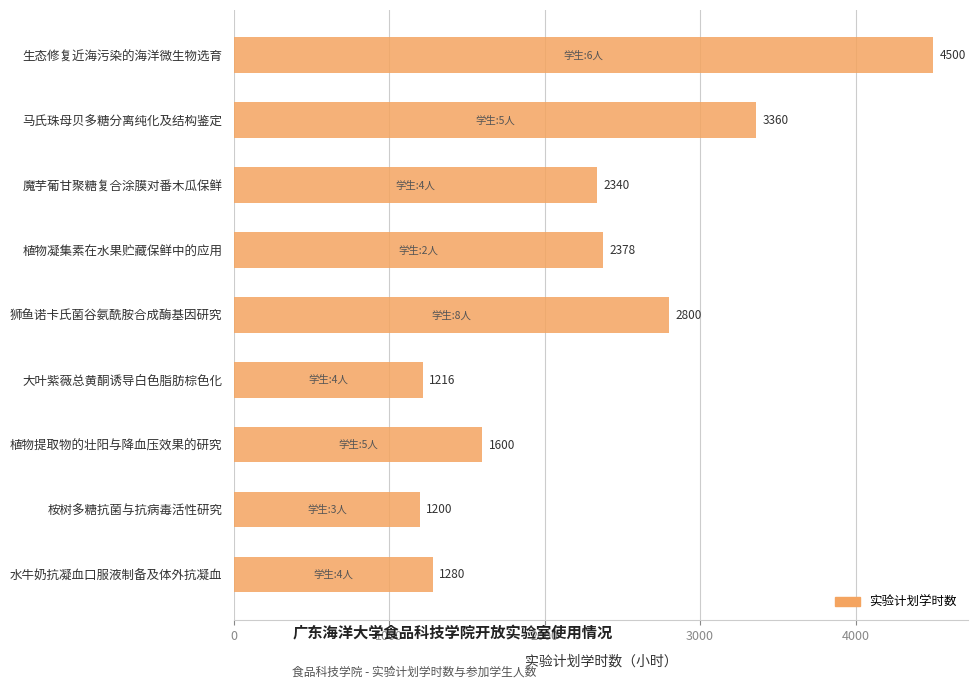

The chart shows a value of 1986 at 桉树多糖抗菌与抗病毒活性研究. True or false?

False